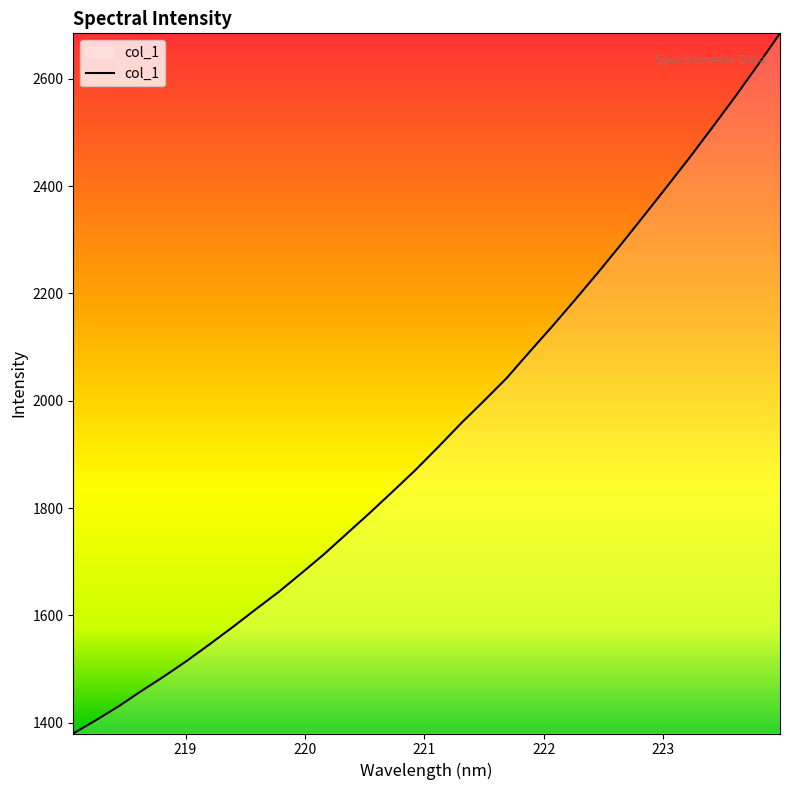

True or false: there are more than 1 points higher than both neighbors.

False